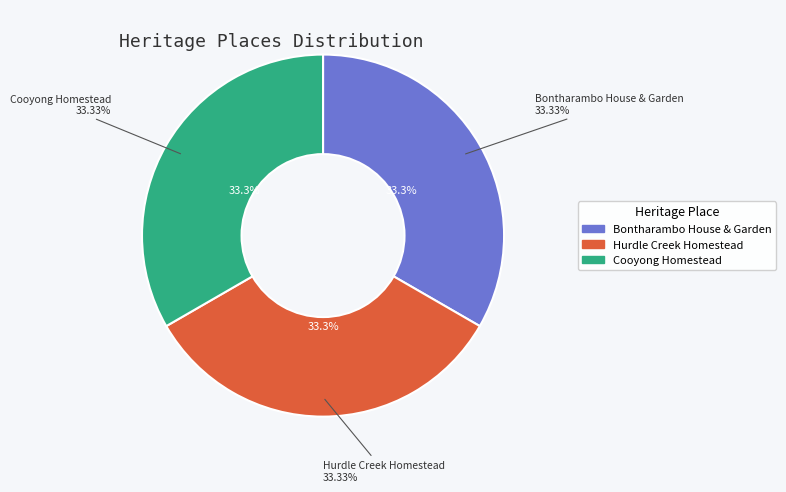

How many segments does this pie chart have?

3